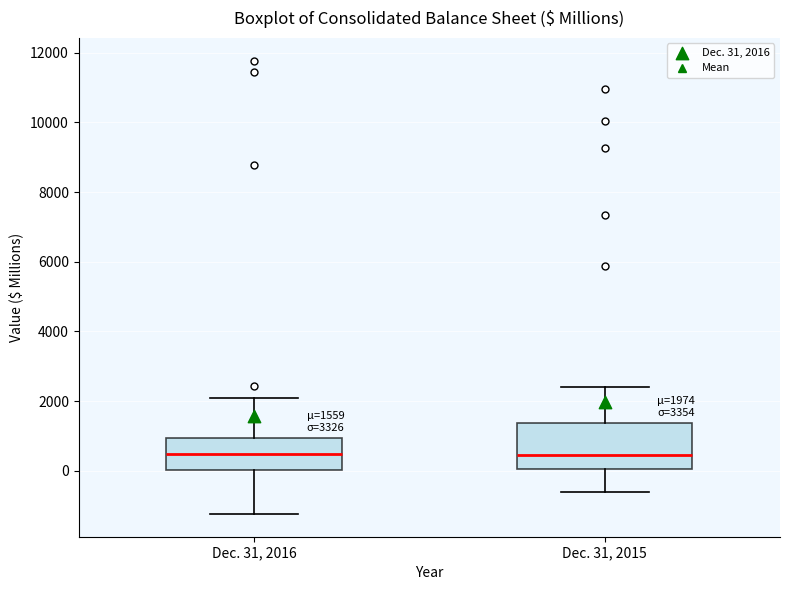

Comparing the boxes themselves (not the whiskers), which one is the tallest?

Dec. 31, 2015